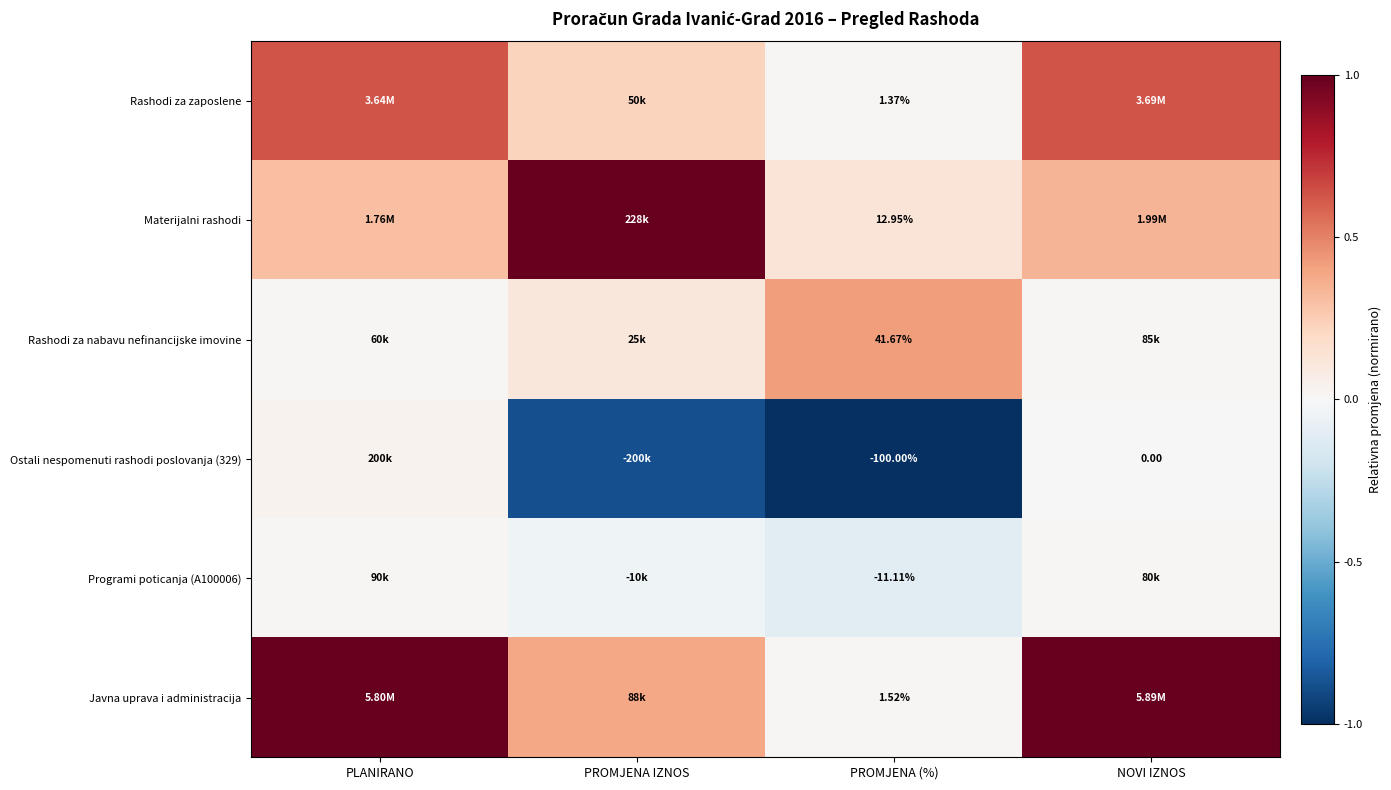

What is the minimum value shown in the chart?

-1.0